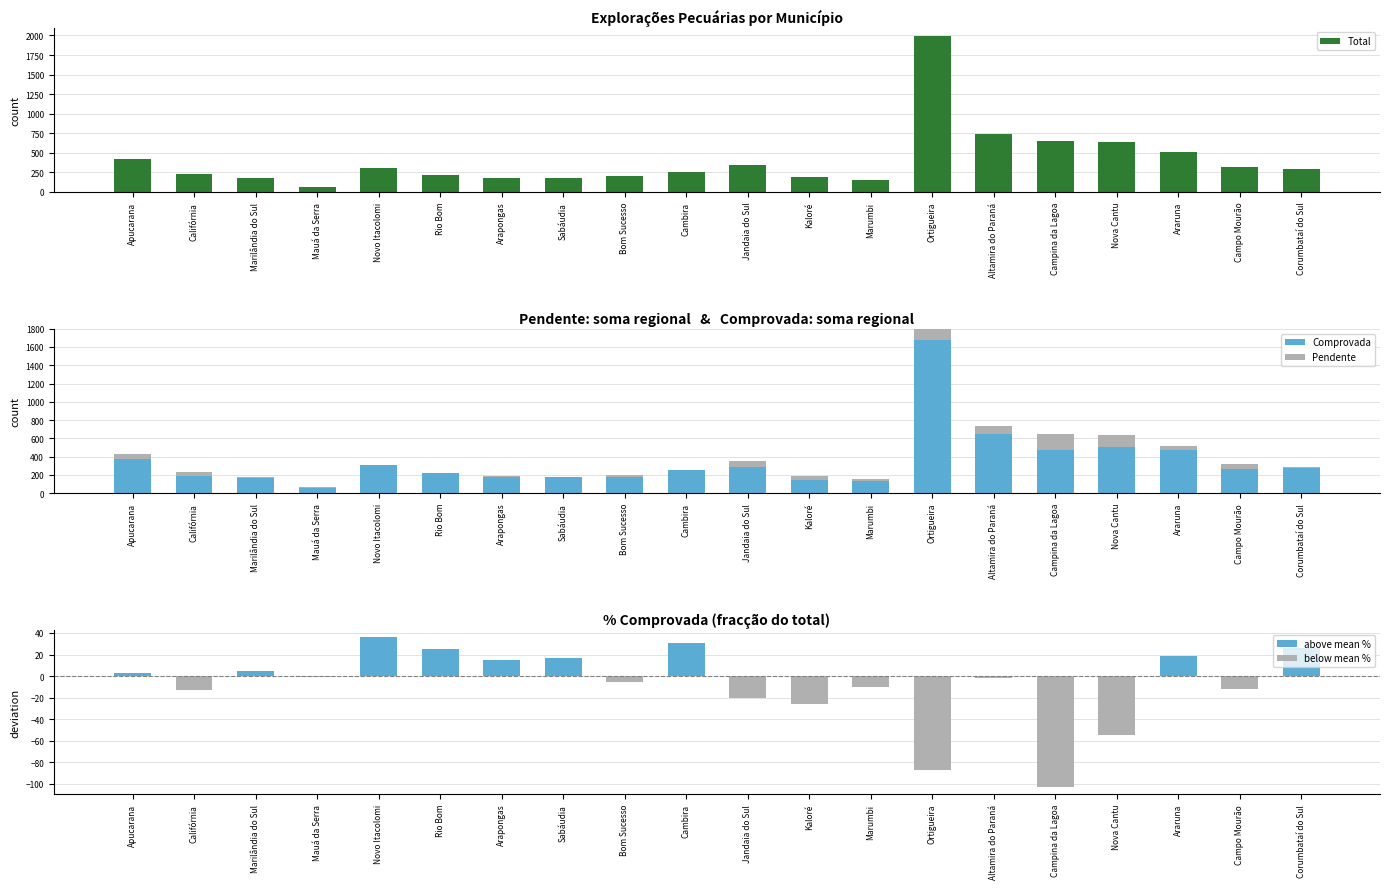

Which series has the widest spread of values?

Total